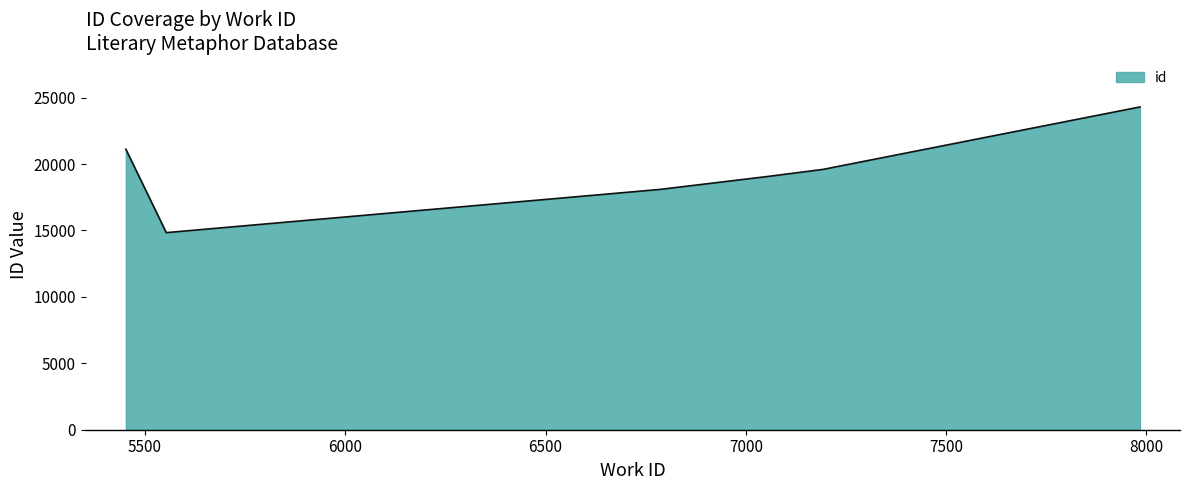

What is the greatest value displayed?

24301